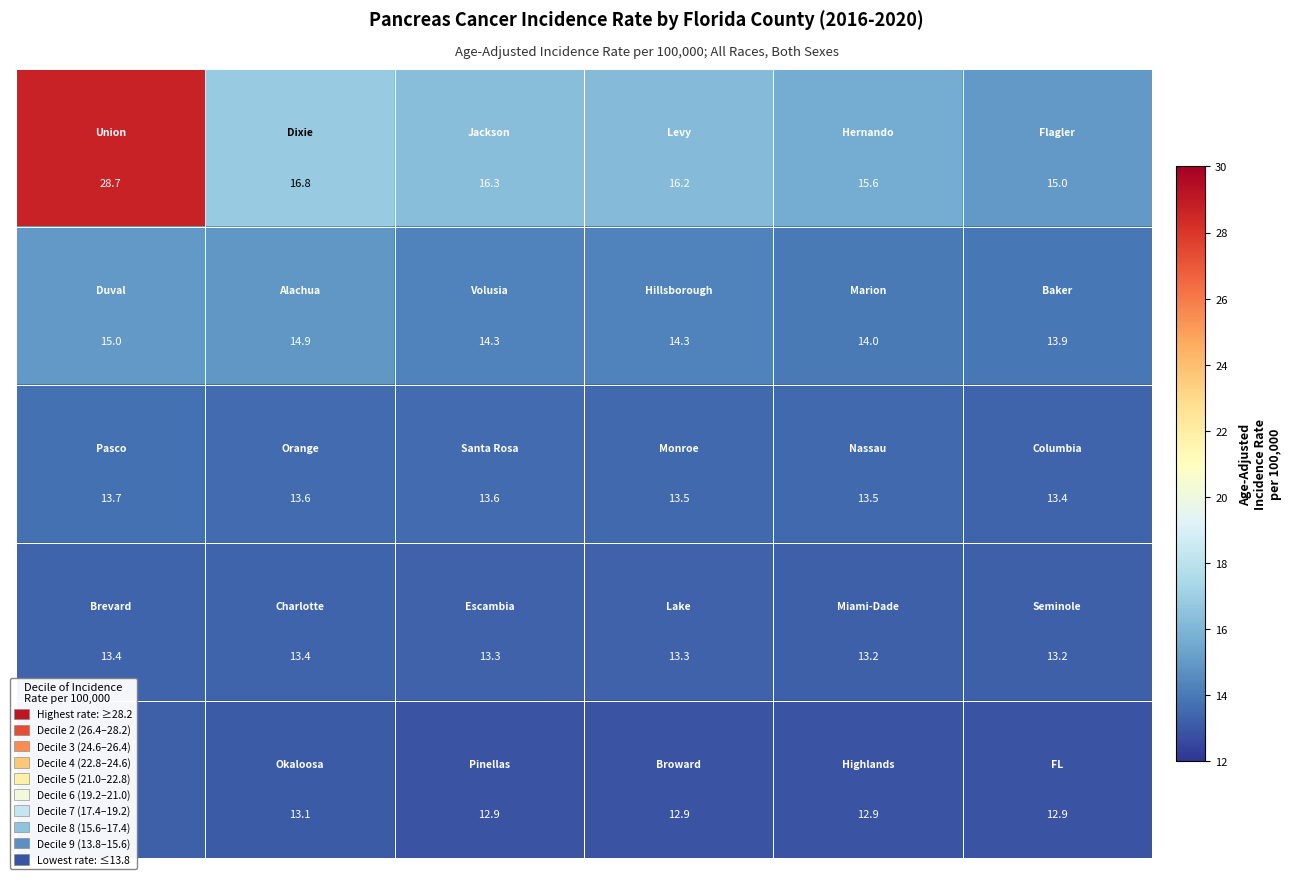

What is the greatest value displayed?

28.7